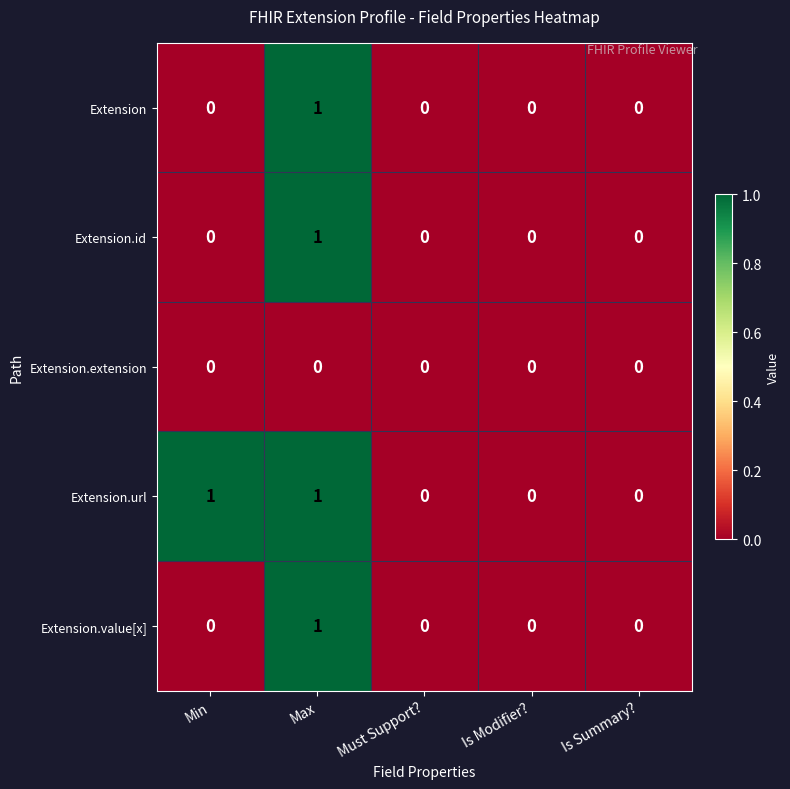

The value of Extension.url at Max is 1. True or false?

True